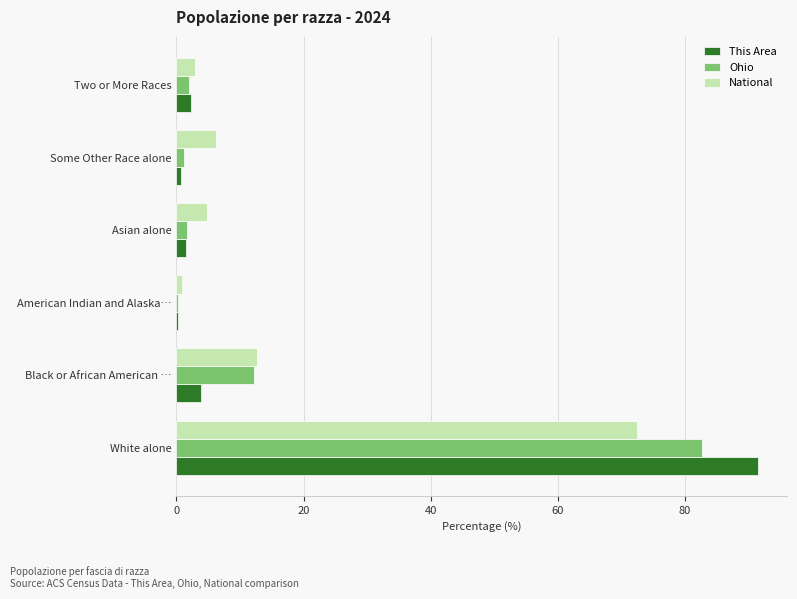

At which label does This Area reach its peak?

White alone